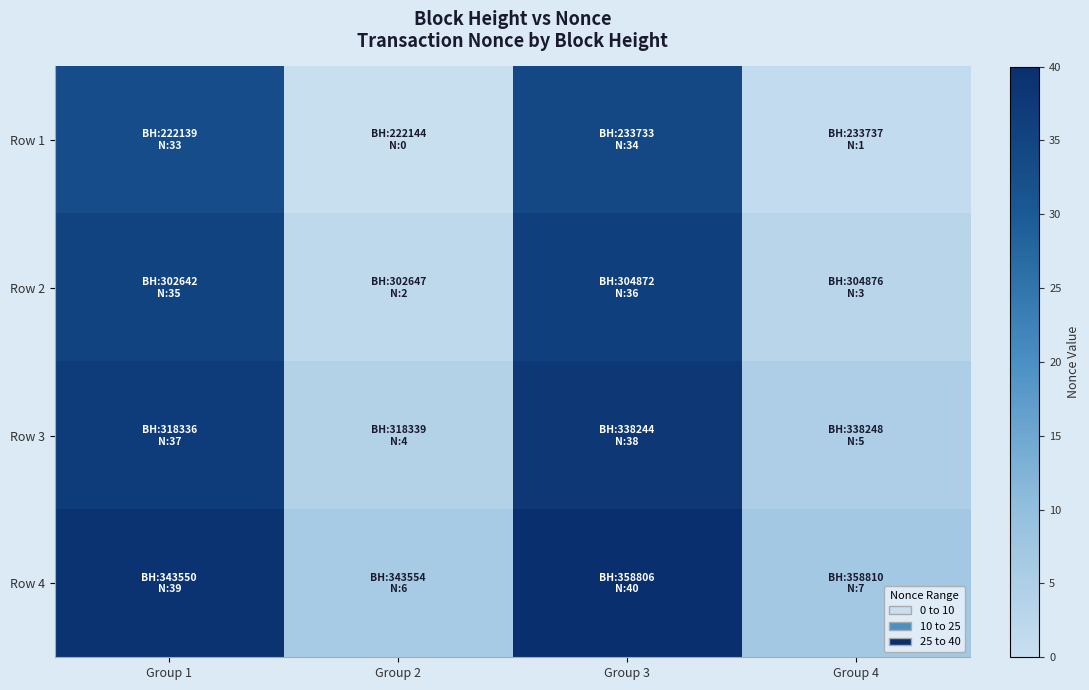

Rank the series at Group 2 from lowest to highest value.

Row 1, Row 2, Row 3, Row 4